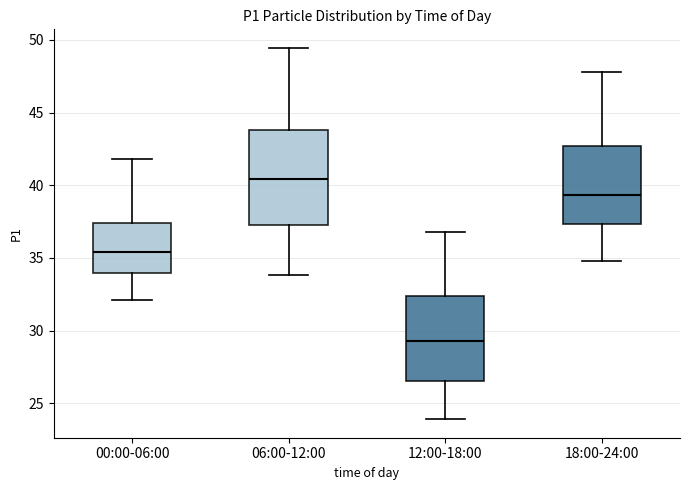

Which box is the tallest, from its lower edge to its upper edge?

06:00-12:00